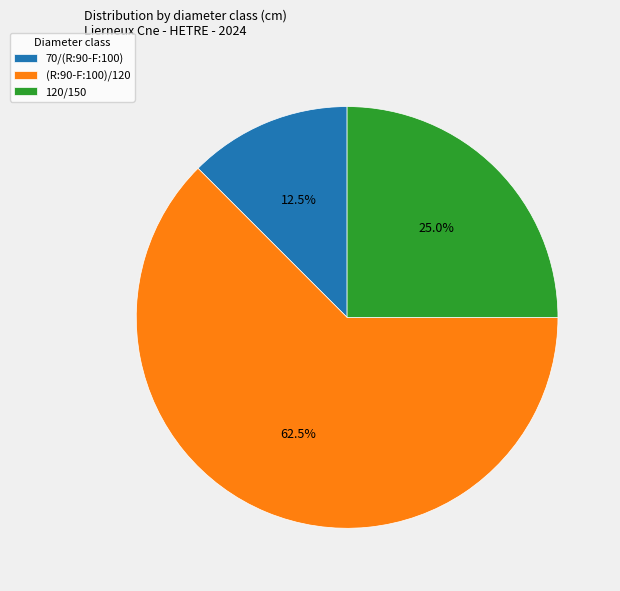

Between 120/150 and 70/(R:90-F:100), which is larger?

120/150